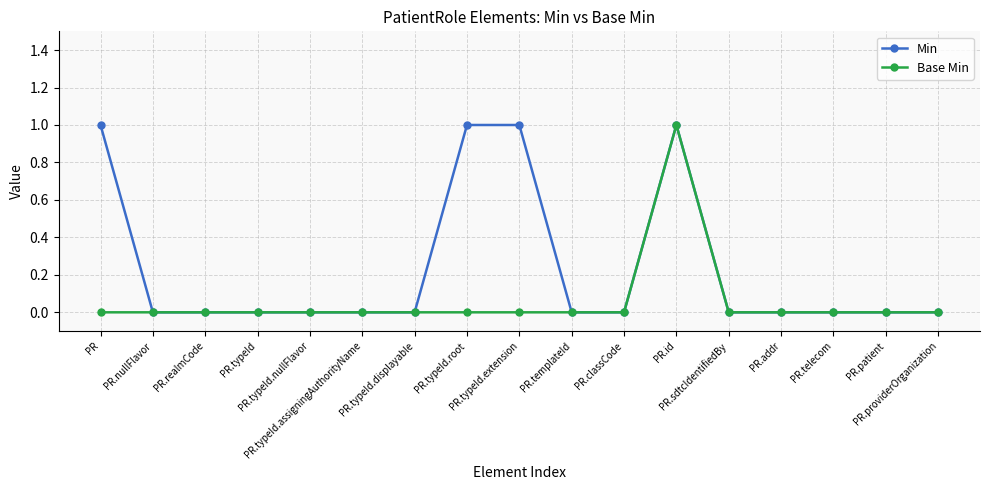

Which series has the largest total across all categories?

Min